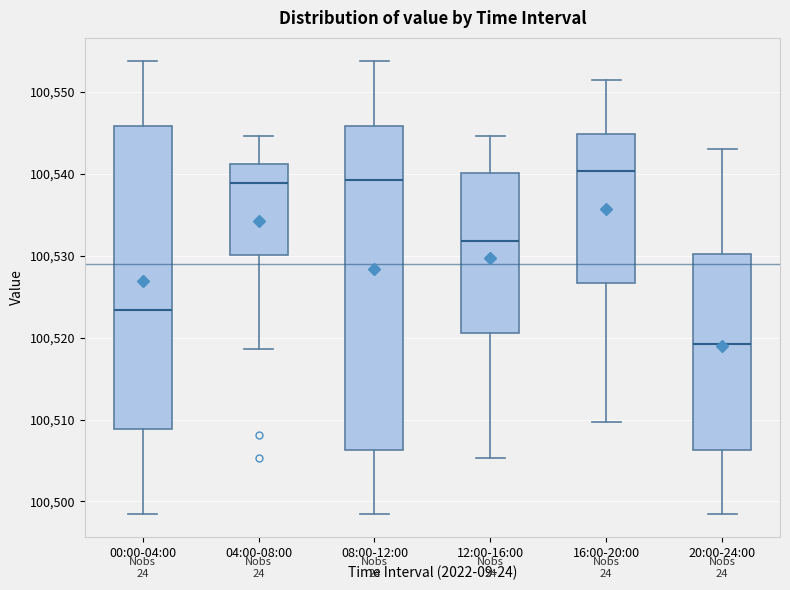

Reading left to right, transcribe this box plot: for each box, give where its median line is, the range the box spans, and where its two whiskers end, as read against the y-axis. The values are not printed on the chart, so give them approximately, as read against the axis.

00:00-04:00: median 100523, box 100509 to 100546, whiskers 100498 to 100554
04:00-08:00: median 100539, box 100530 to 100541, whiskers 100519 to 100545
08:00-12:00: median 100539, box 100506 to 100546, whiskers 100498 to 100554
12:00-16:00: median 100532, box 100521 to 100540, whiskers 100505 to 100545
16:00-20:00: median 100540, box 100527 to 100545, whiskers 100510 to 100551
20:00-24:00: median 100519, box 100506 to 100530, whiskers 100498 to 100543